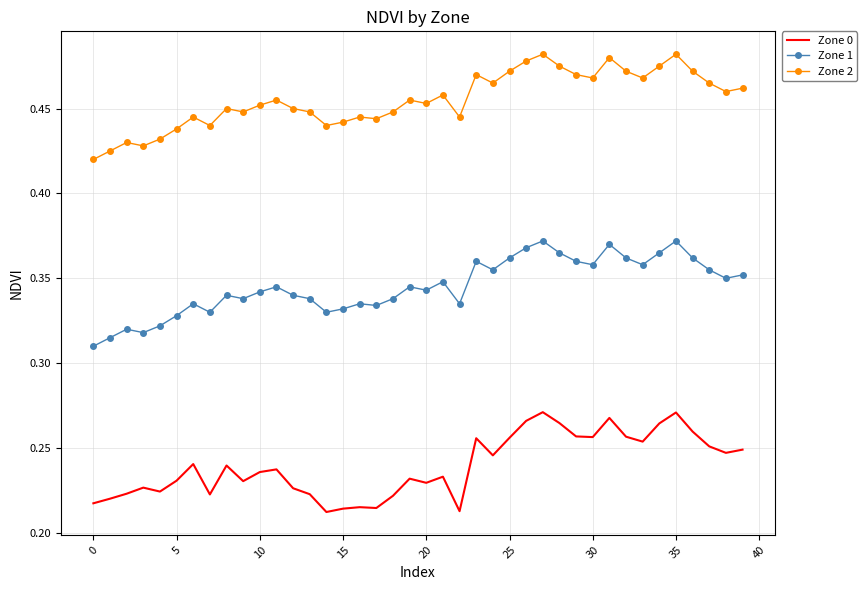

List the series in order of their peak value, highest first.

Zone 2, Zone 1, Zone 0